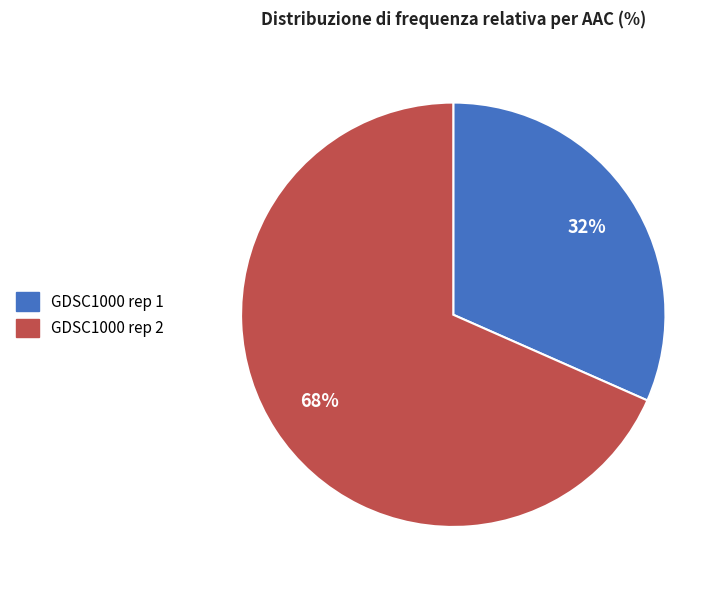

Which slice is the largest?

GDSC1000 rep 2